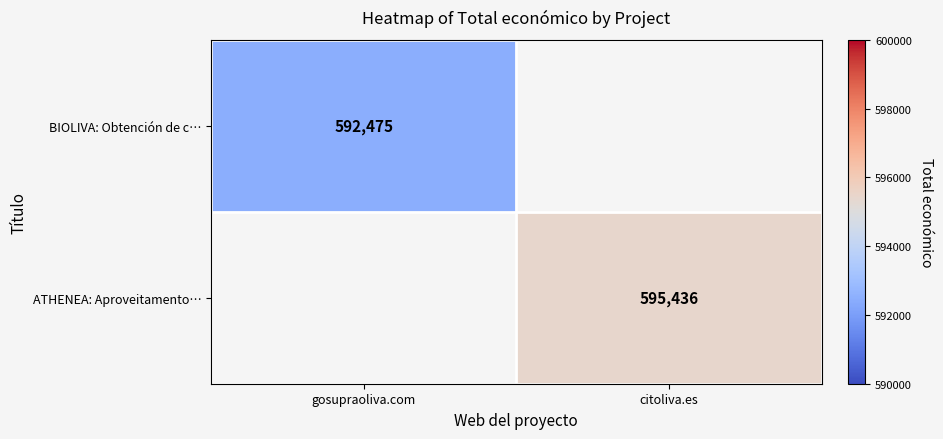

The value of BIOLIVA: Obtención de c… at gosupraoliva.com is 897982. True or false?

False